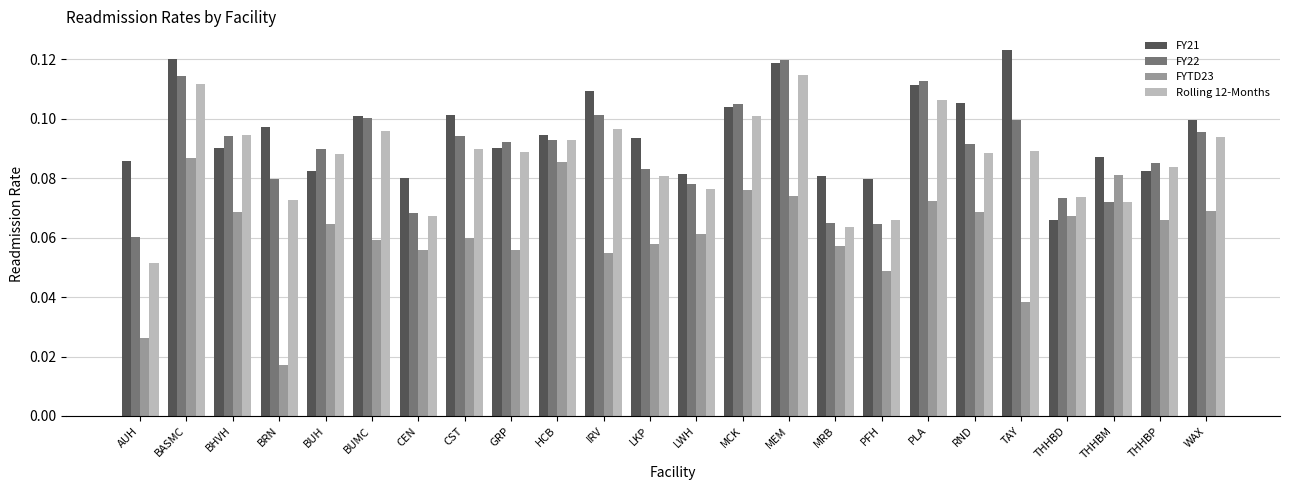

What is the label of the 24th bar from the right?

AUH